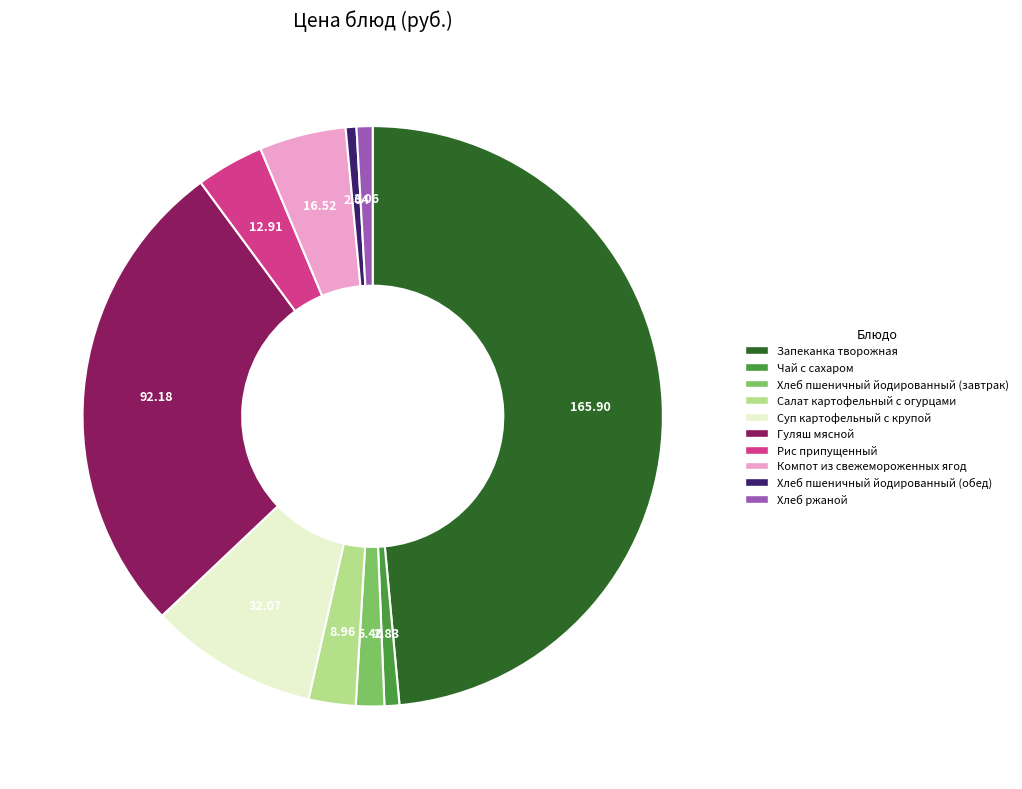

Is it true that Хлеб ржаной is 1% of the pie?

True